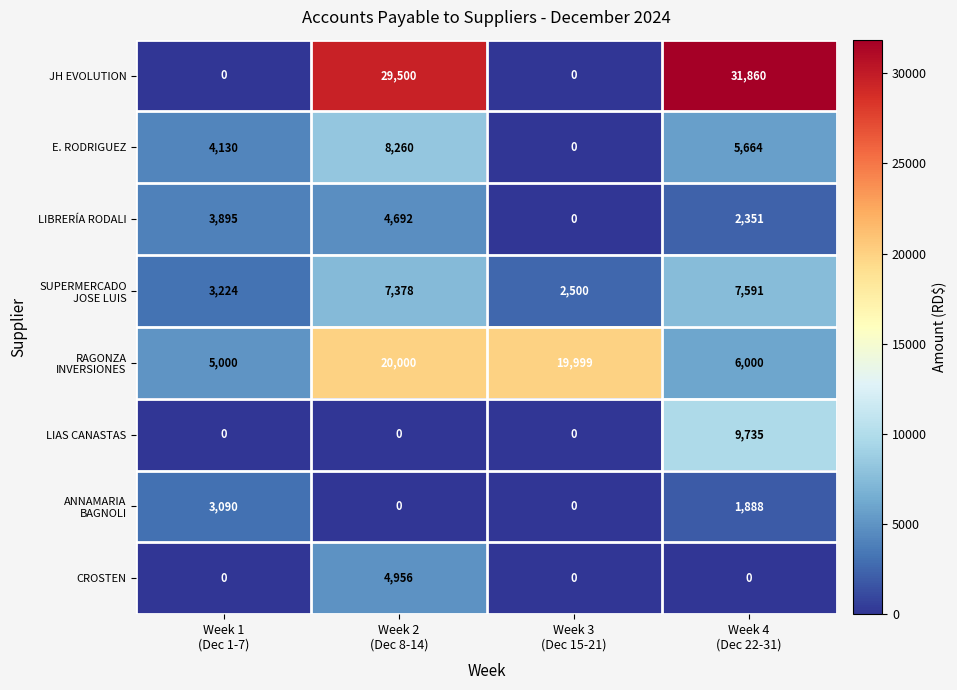

Count the number of categories in the chart.

4